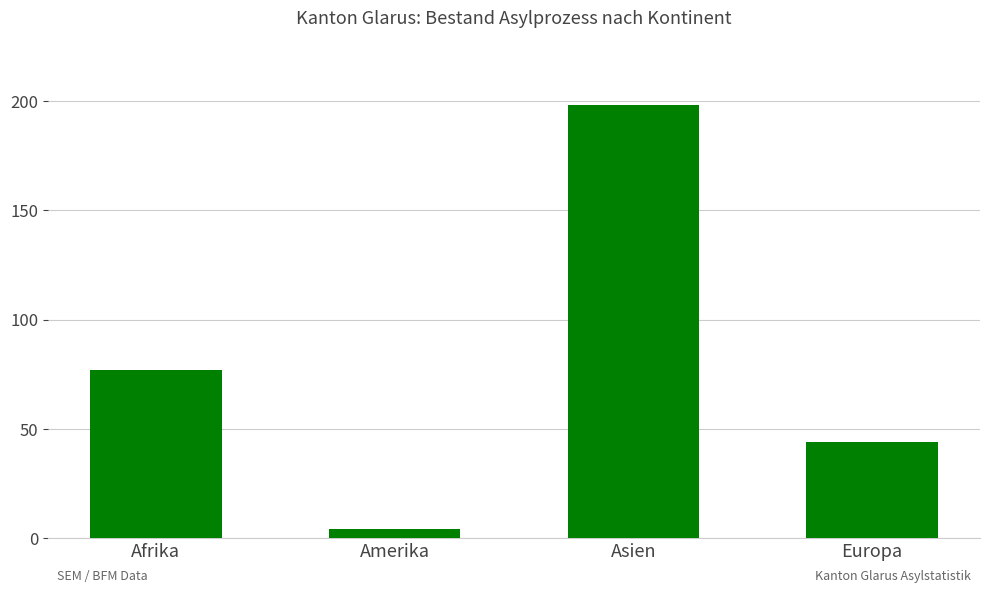

How many categories are shown in the chart?

4